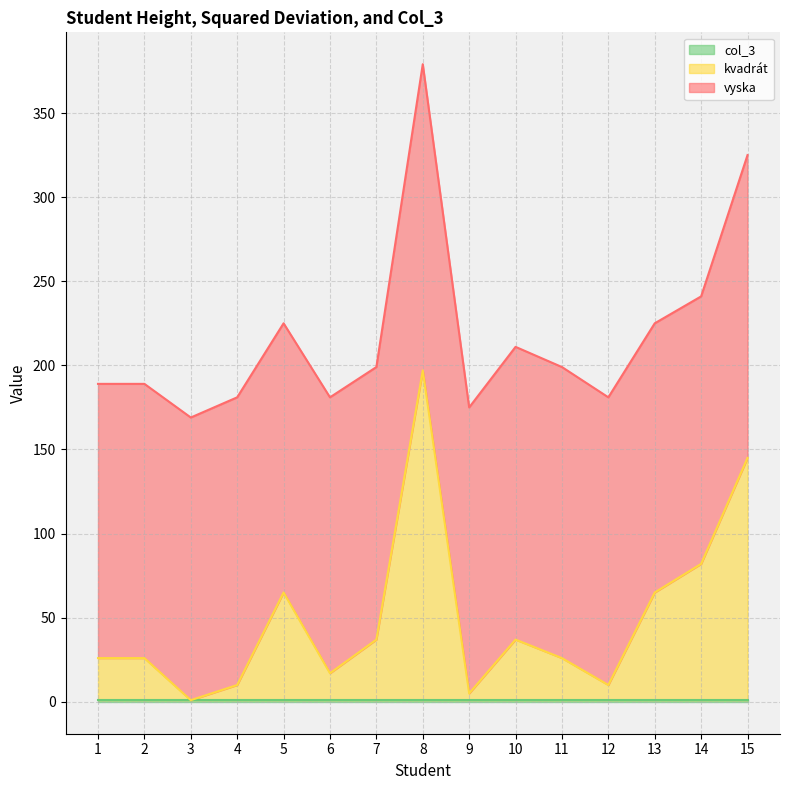

Rank the series by their average value, from highest to lowest.

vyska, kvadrát, col_3